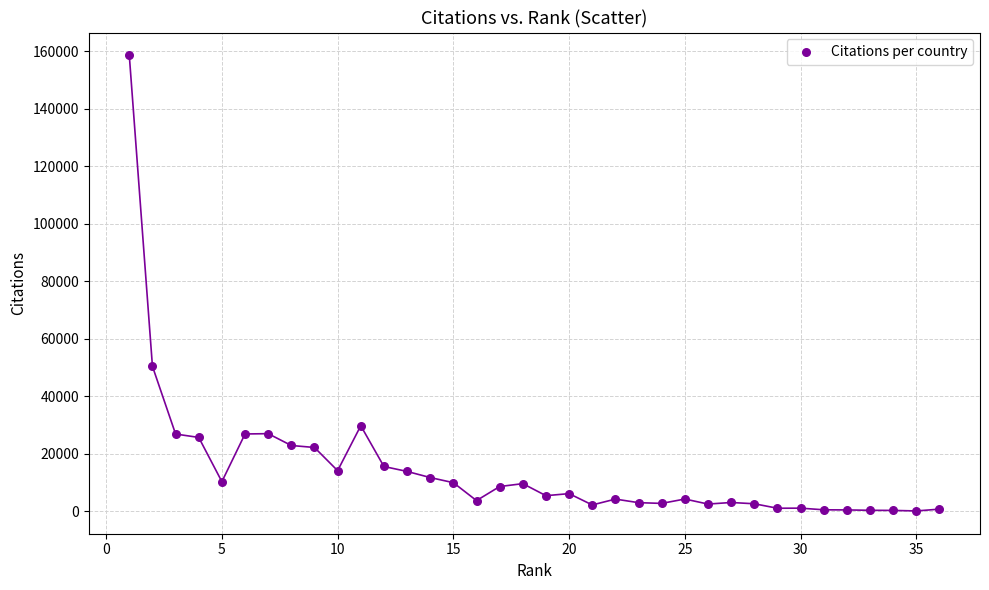

What Y value in the scatter plot is closest to 79371?

50436